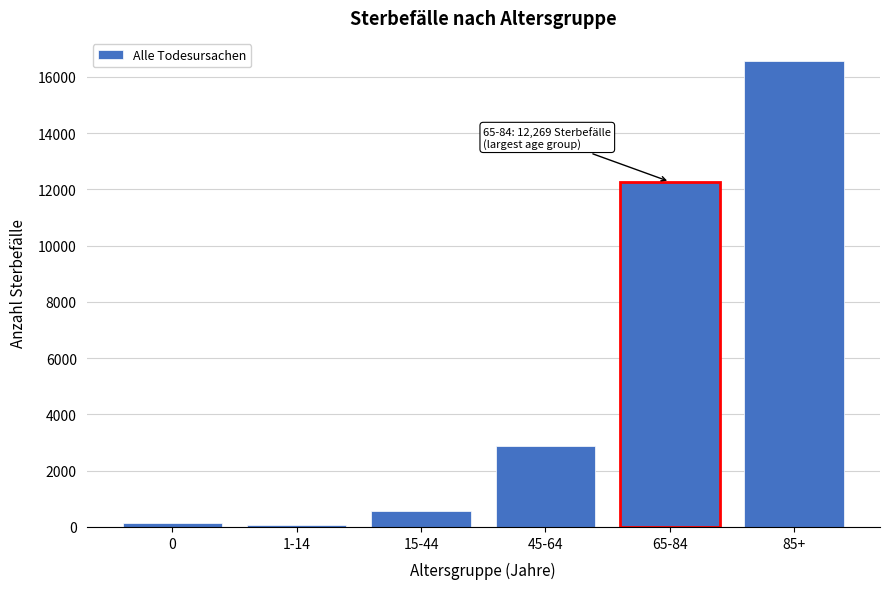

Reading right to left, transcribe all the data shown in this chart.

85+=16553	65-84=12269	45-64=2862	15-44=555	1-14=59	0=144